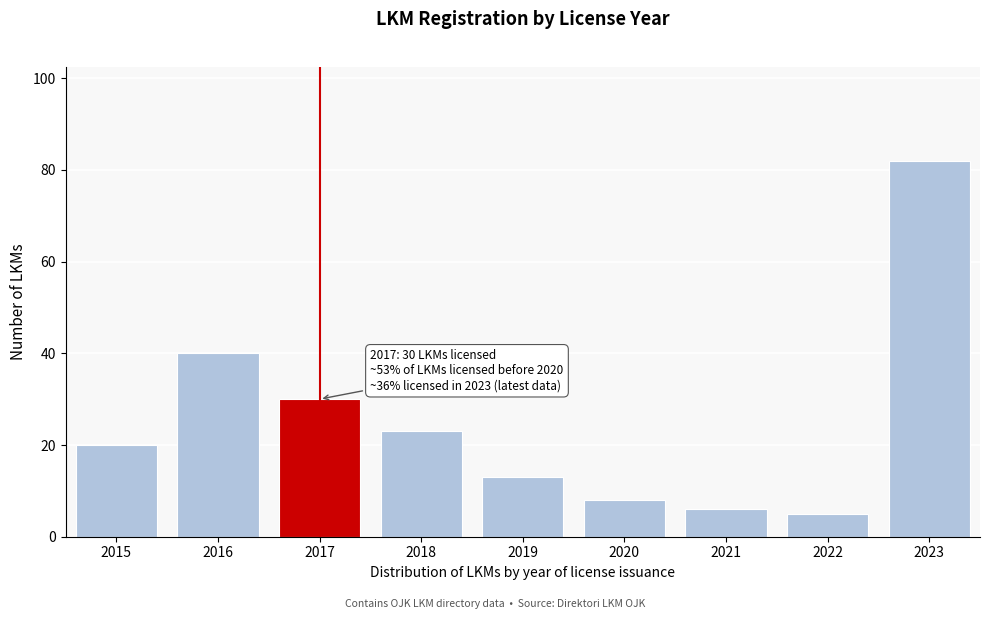

Reading left to right, list all the values displayed in this chart.

2015=20	2016=40	2017=30	2018=23	2019=13	2020=8	2021=6	2022=5	2023=82